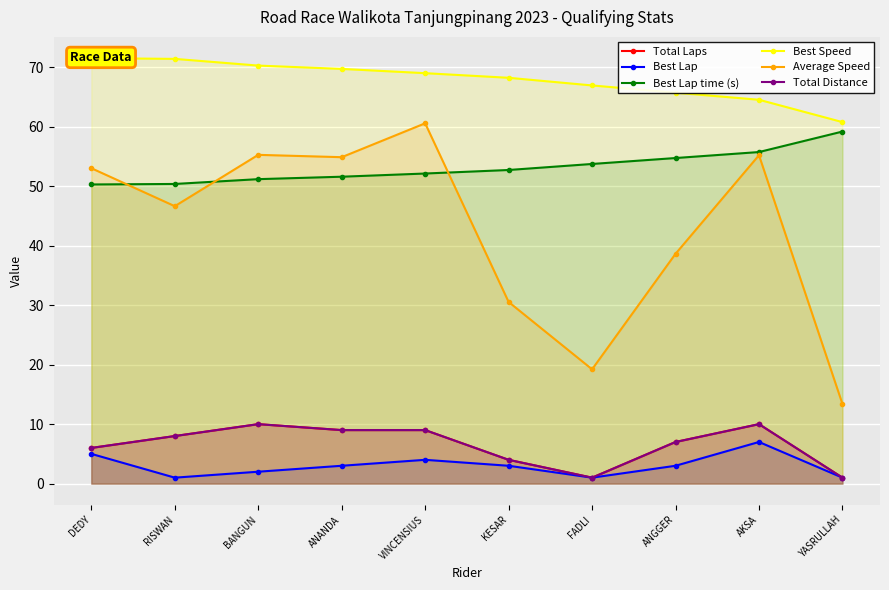

Does the chart display data point markers on the line(s)?

Yes